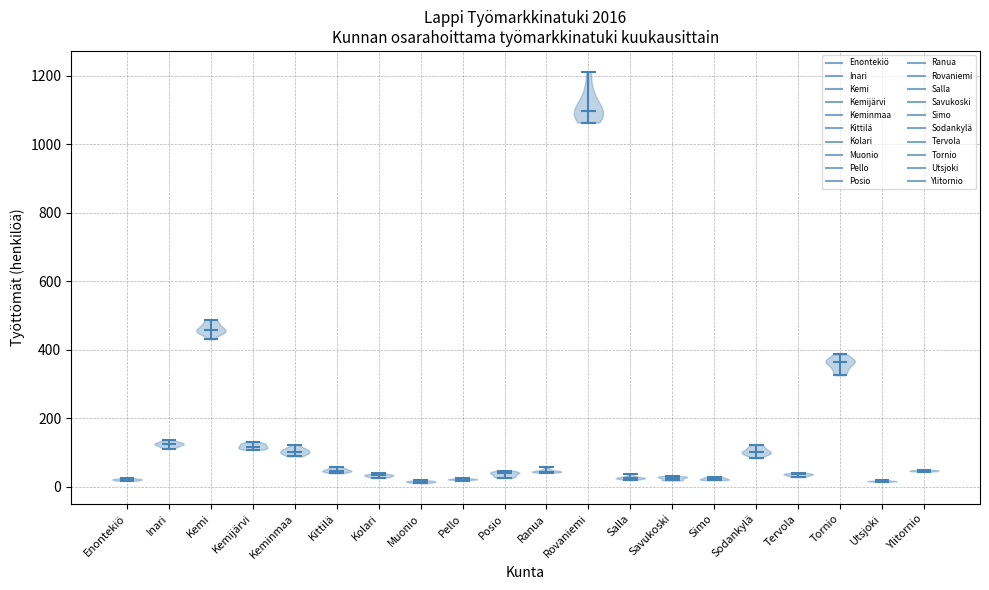

Reading left to right, read every violin against the y-axis: where its median line is, and the lowest and highest points it reaches. The values are not printed on the chart, so give them approximately, as read against the axis.

Enontekiö: median line 20, lowest point 20, highest point 20
Inari: median line 120, lowest point 120, highest point 140
Kemi: median line 460, lowest point 440, highest point 480
Kemijärvi: median line 120, lowest point 100, highest point 140
Keminmaa: median line 100, lowest point 80, highest point 120
Kittilä: median line 40, lowest point 40, highest point 60
Kolari: median line 40, lowest point 20, highest point 40
Muonio: median line 20, lowest point 20, highest point 20
Pello: median line 20, lowest point 20, highest point 20
Posio: median line 40, lowest point 20, highest point 40
Ranua: median line 40, lowest point 40, highest point 60
Rovaniemi: median line 1100, lowest point 1060, highest point 1220
Salla: median line 20, lowest point 20, highest point 40
Savukoski: median line 20, lowest point 20, highest point 40
Simo: median line 20, lowest point 20, highest point 40
Sodankylä: median line 100, lowest point 80, highest point 120
Tervola: median line 40, lowest point 20, highest point 40
Tornio: median line 360, lowest point 320, highest point 380
Utsjoki: median line 20, lowest point 20, highest point 20
Ylitornio: median line 40, lowest point 40, highest point 60